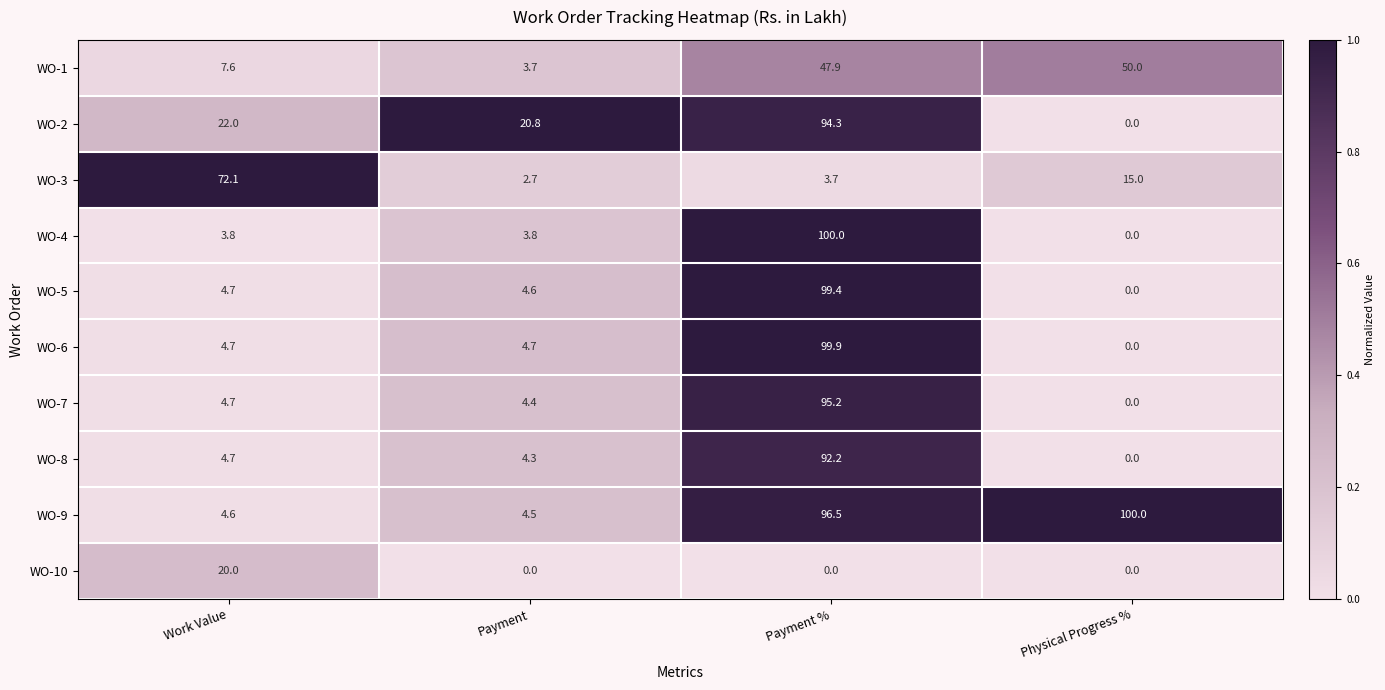

The value of WO-1 at Work Value is 7.6. True or false?

True